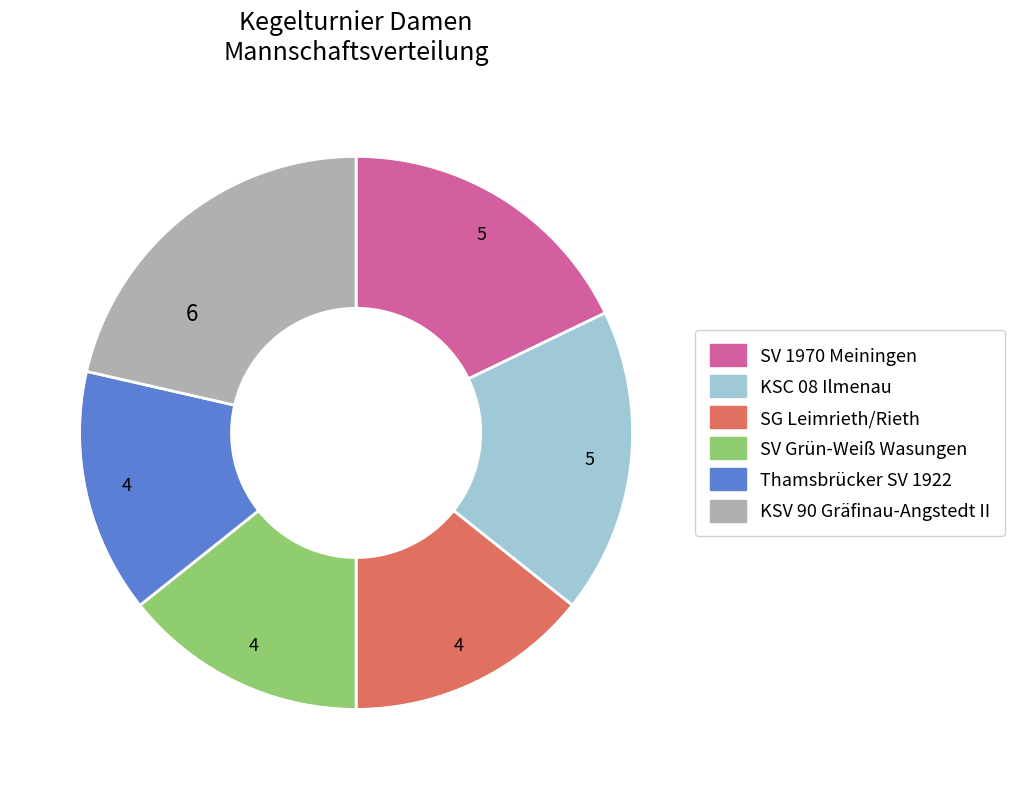

Which slice is the largest?

KSV 90 Gräfinau-Angstedt II